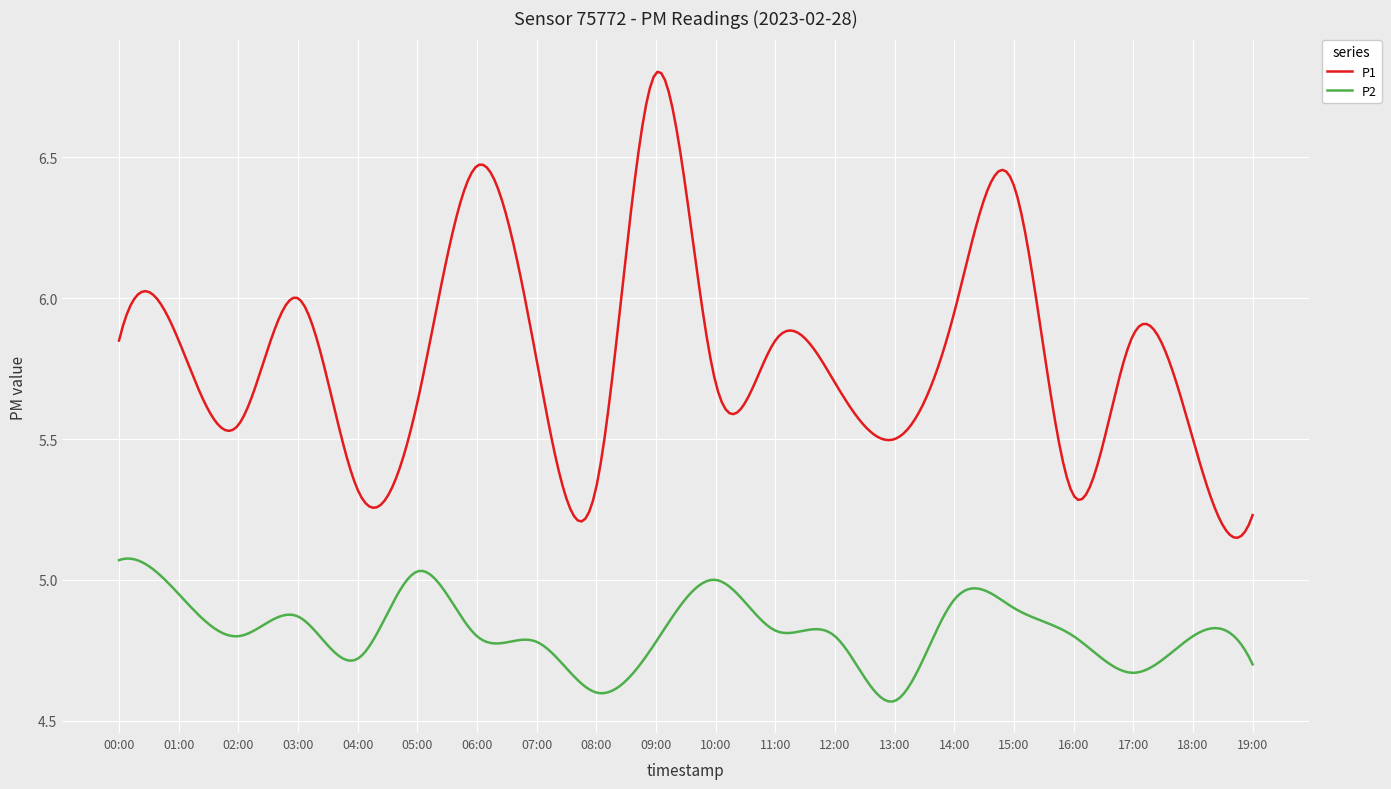

Rank the series by their average value, from lowest to highest.

P2, P1